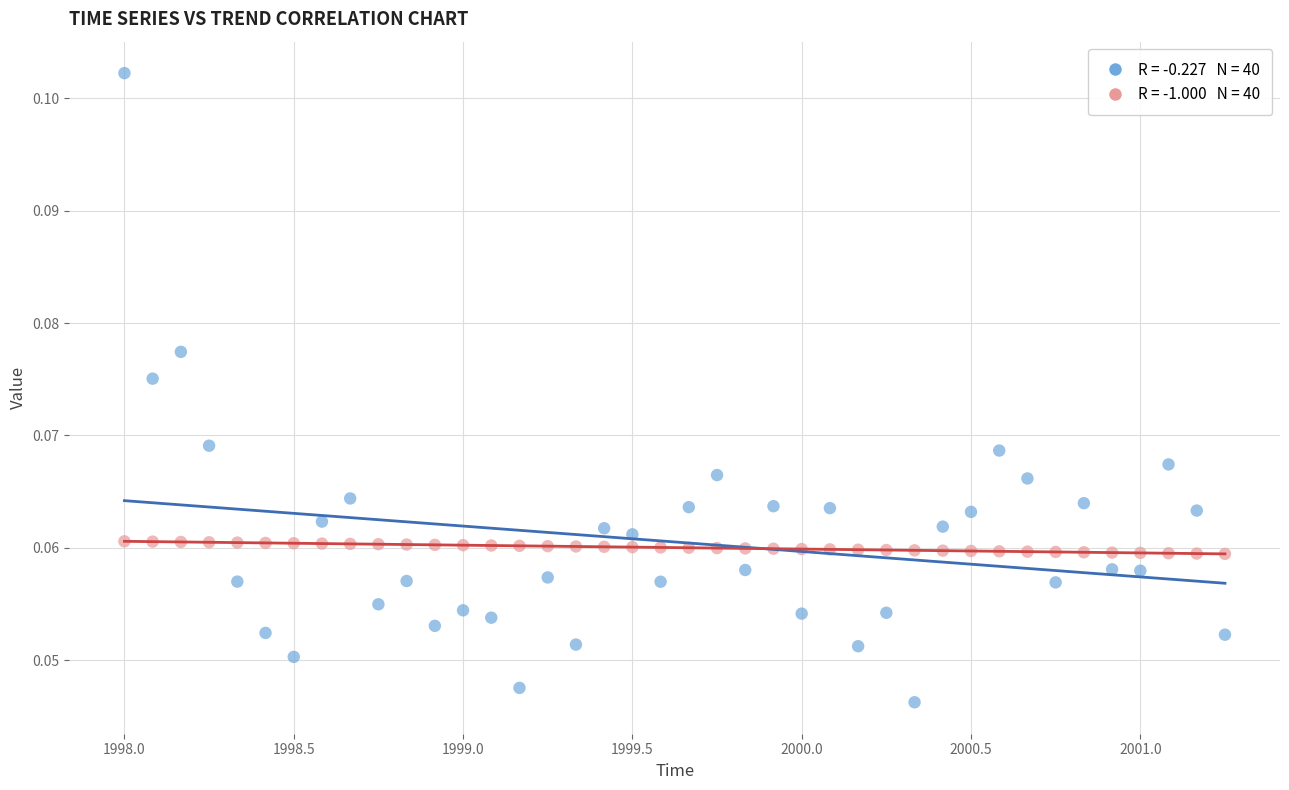

Across all data points, what is the range of X values (max minus min)?

3.2